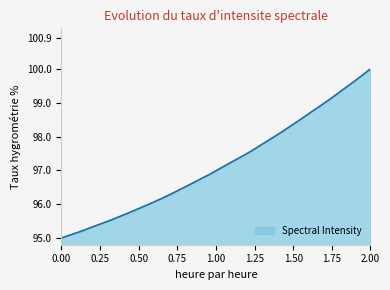

What is the difference between the maximum and minimum values?

5.0